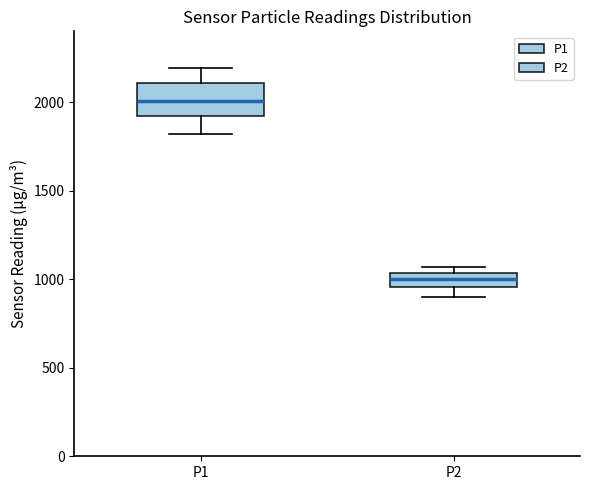

Where is the lower edge of the box for P2 on the y-axis? The values are not printed on the chart, so give them approximately, as read against the axis.

950